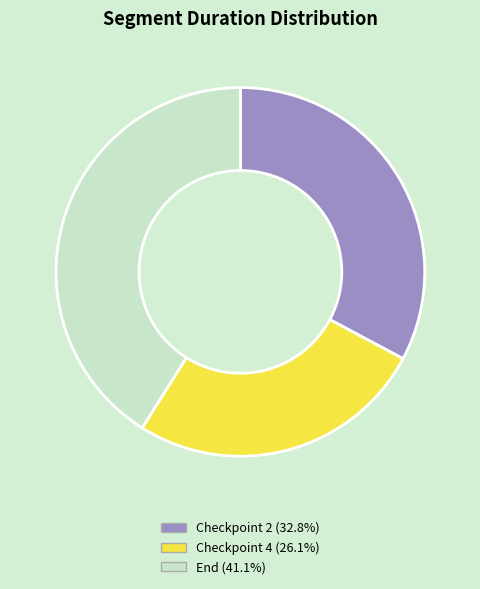

What is the ratio of the value at End to the value at Checkpoint 2?

1.3